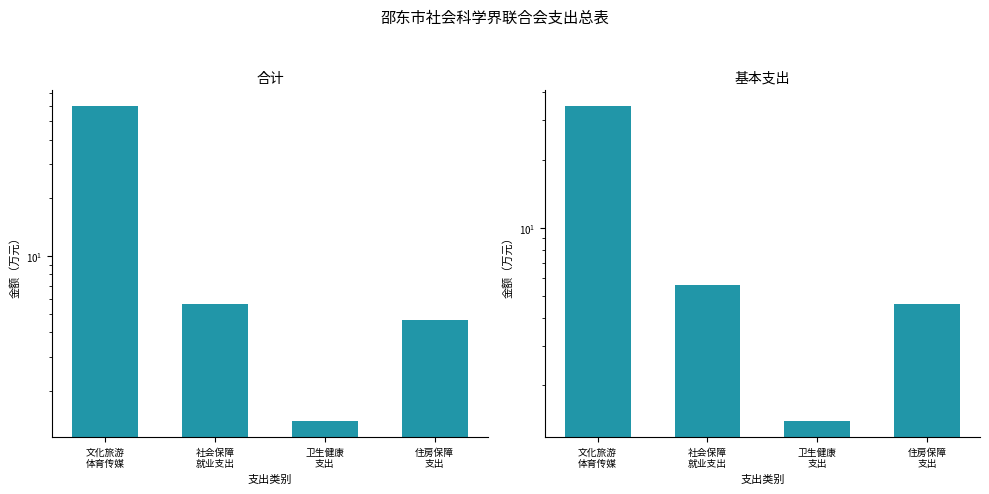

List the labels in order of 合计 value, smallest first.

卫生健康
支出, 住房保障
支出, 社会保障
就业支出, 文化旅游
体育传媒